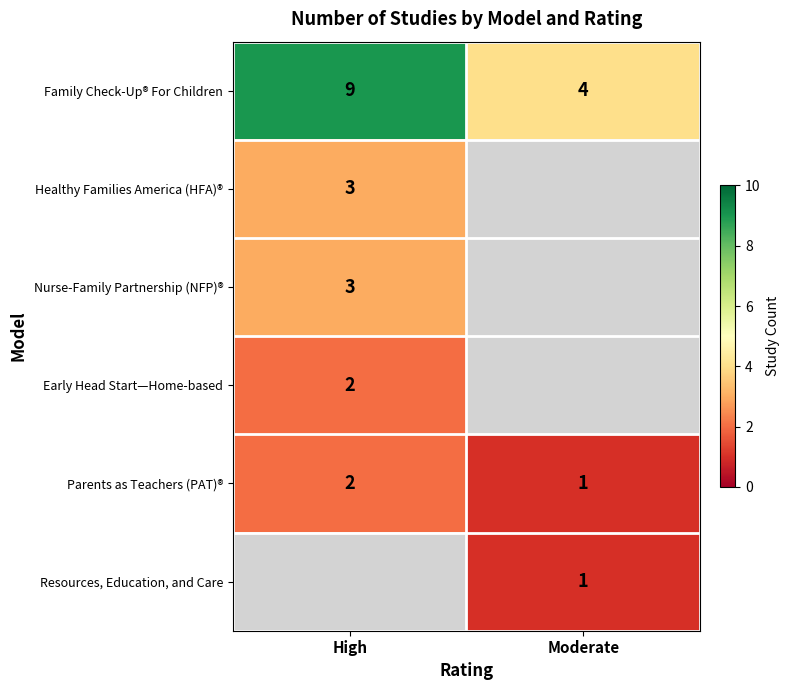

How many distinct data groups are displayed?

6